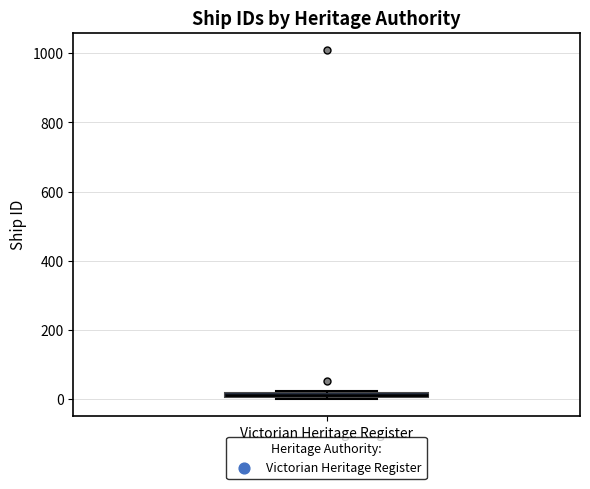

Where is the upper edge of the box for Victorian Heritage Register on the y-axis? The values are not printed on the chart, so give them approximately, as read against the axis.

20